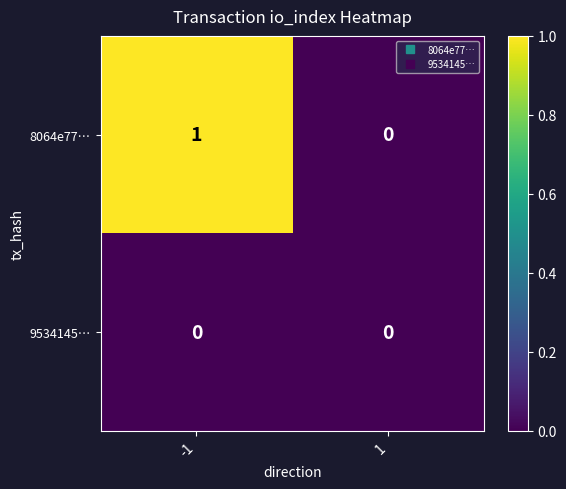

Reading left to right, list all the values displayed in this chart.

8064e77…: 1	0
9534145…: 0	0